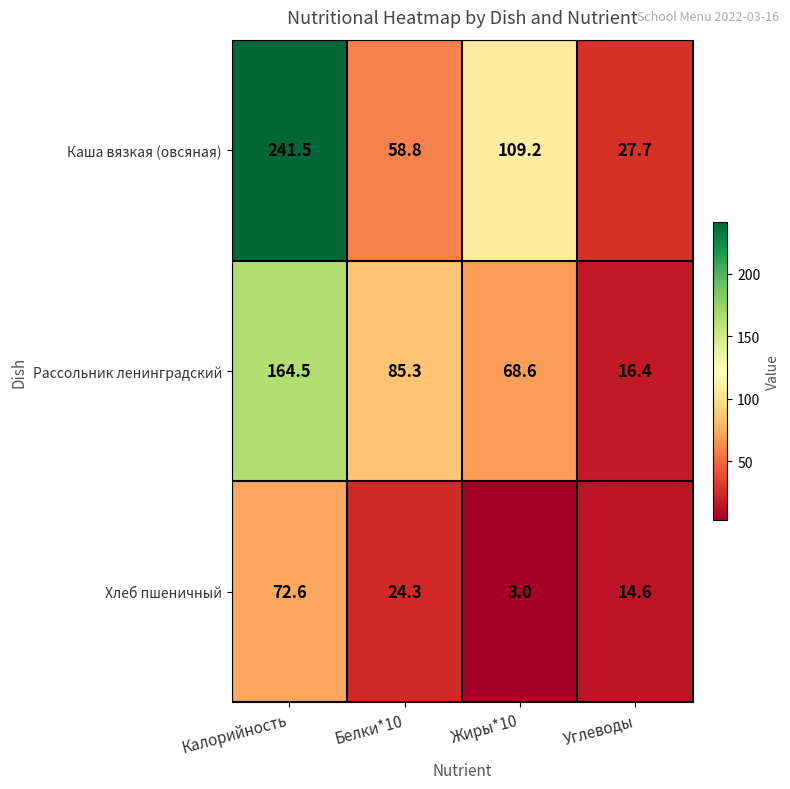

Which series changed the most between Белки*10 and Углеводы?

Рассольник ленинградский